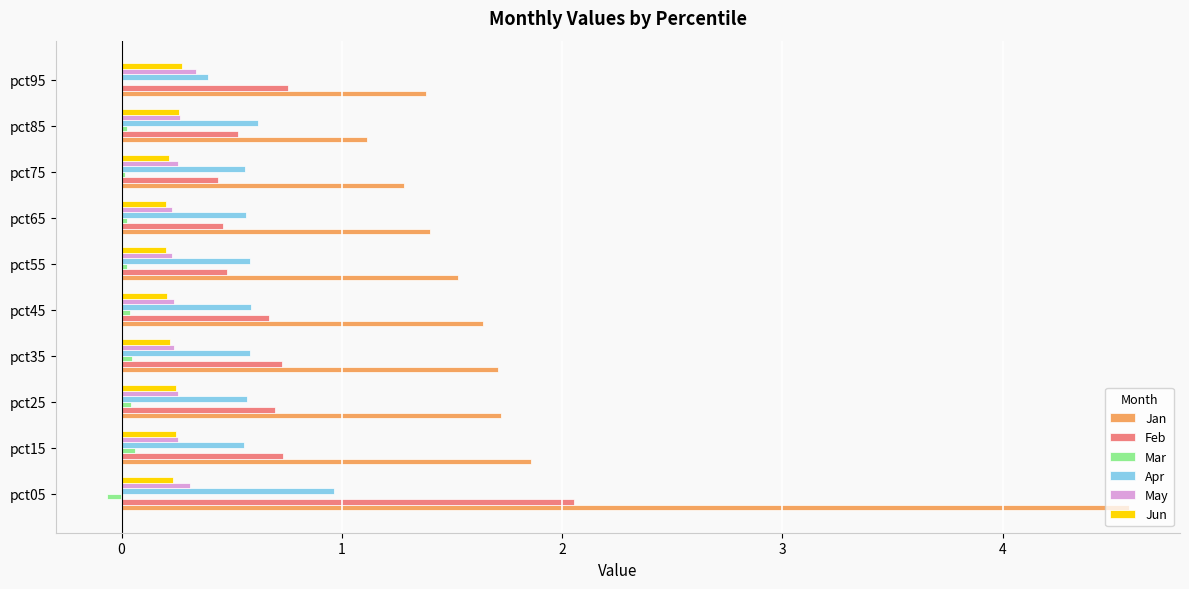

What is the maximum value for May?

0.3